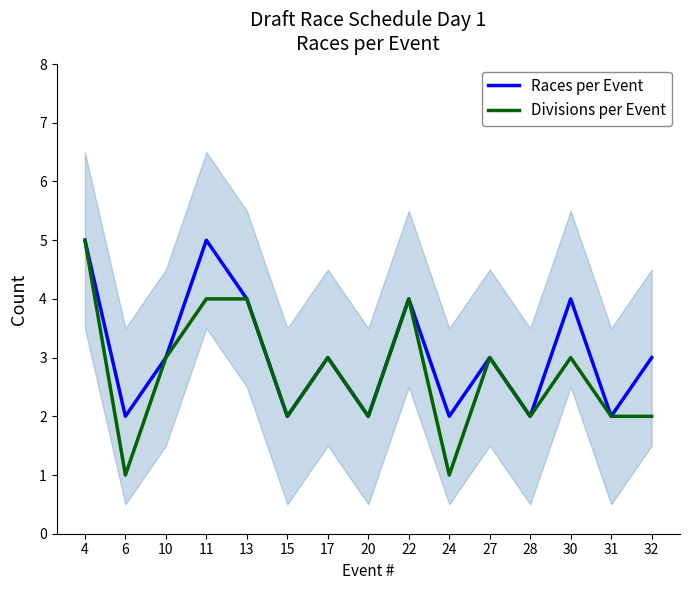

True or false: Races per Event and Divisions per Event cross at least once.

False